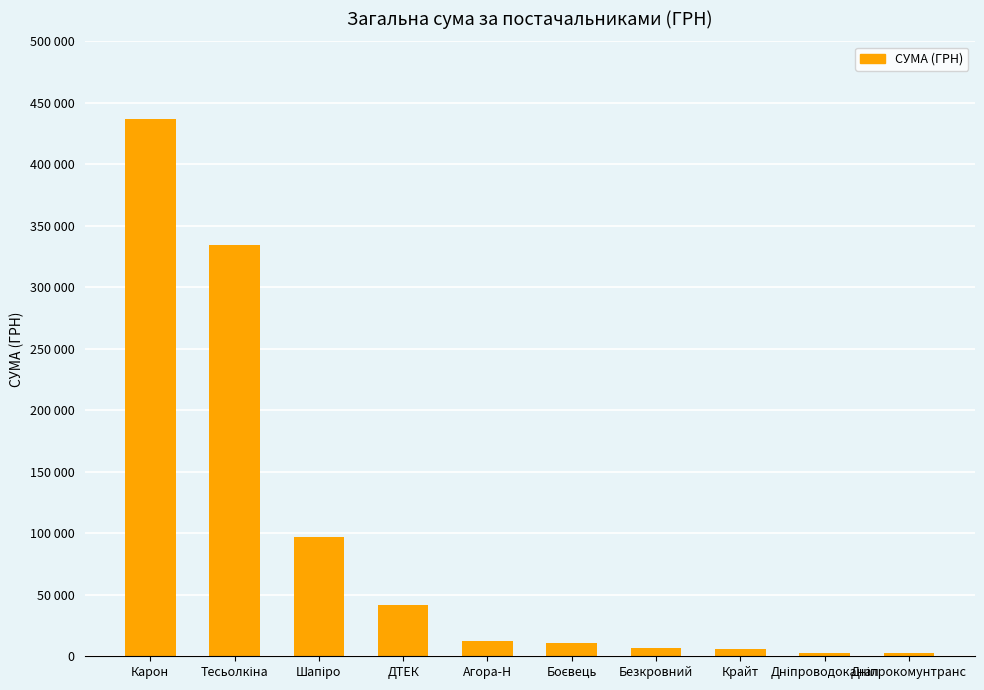

Reading left to right, transcribe all the data shown in this chart.

436678.2	334677.2	97307.0	41458.7	12488.8	11200.0	6831.0	6050.0	3040.0	2998.1